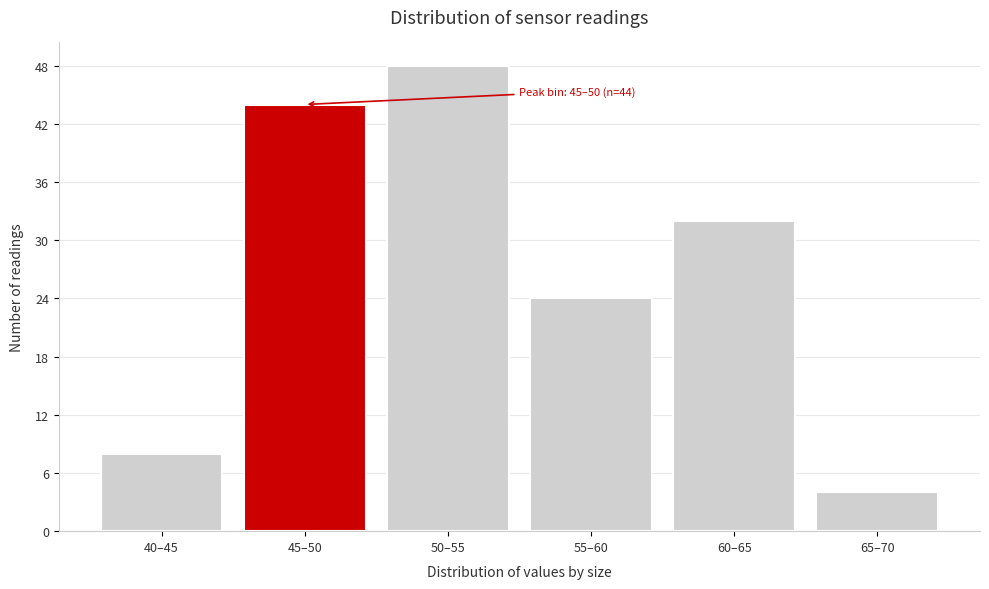

Reading right to left, what are all the values shown in this chart?

65–70=4	60–65=32	55–60=24	50–55=48	45–50=44	40–45=8